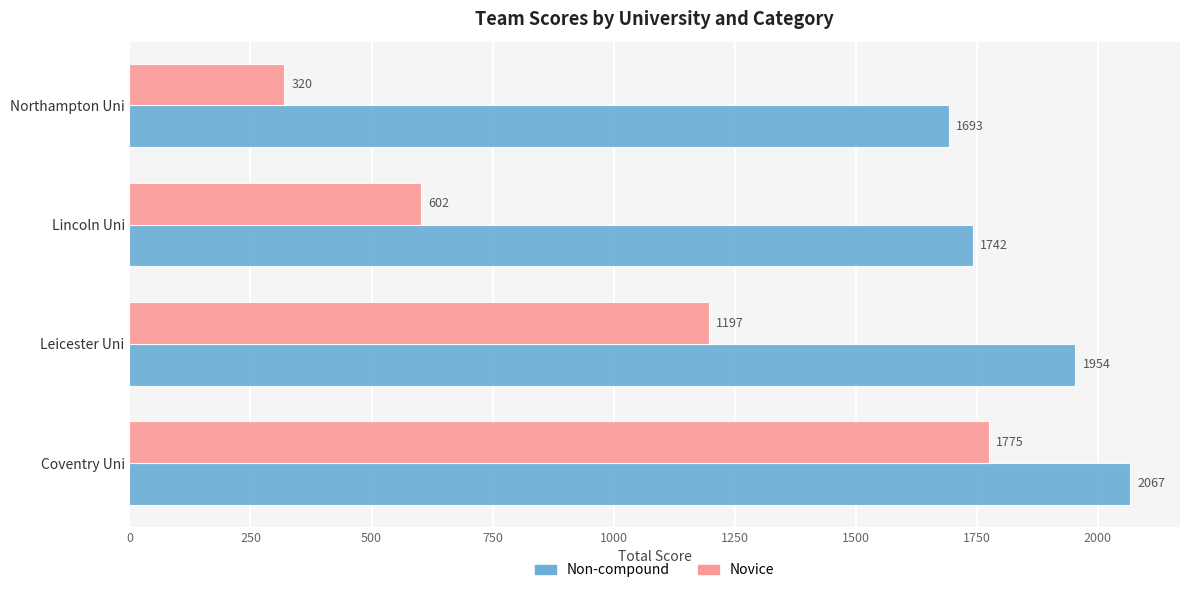

What is the average value of the Novice series?

974